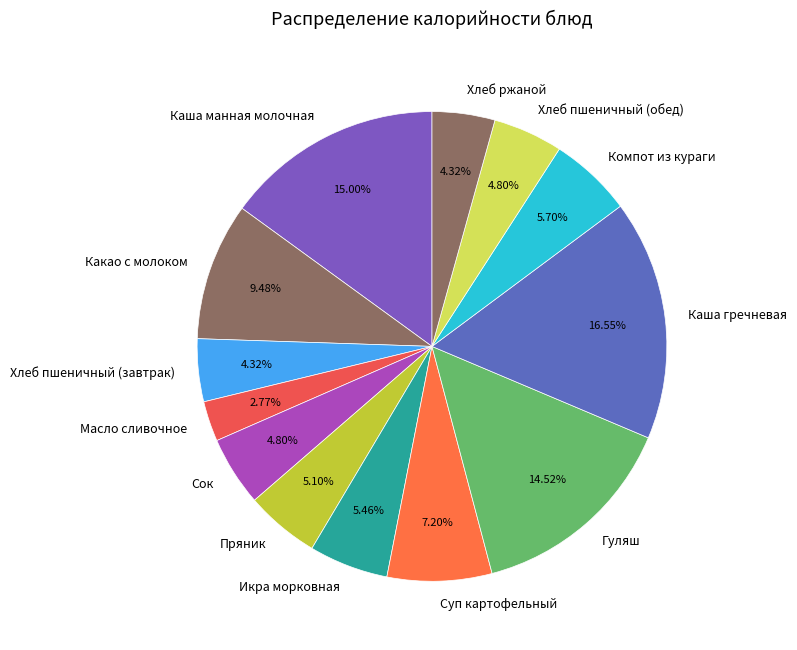

To the nearest percent, what percentage of the pie is Каша манная молочная?

15%